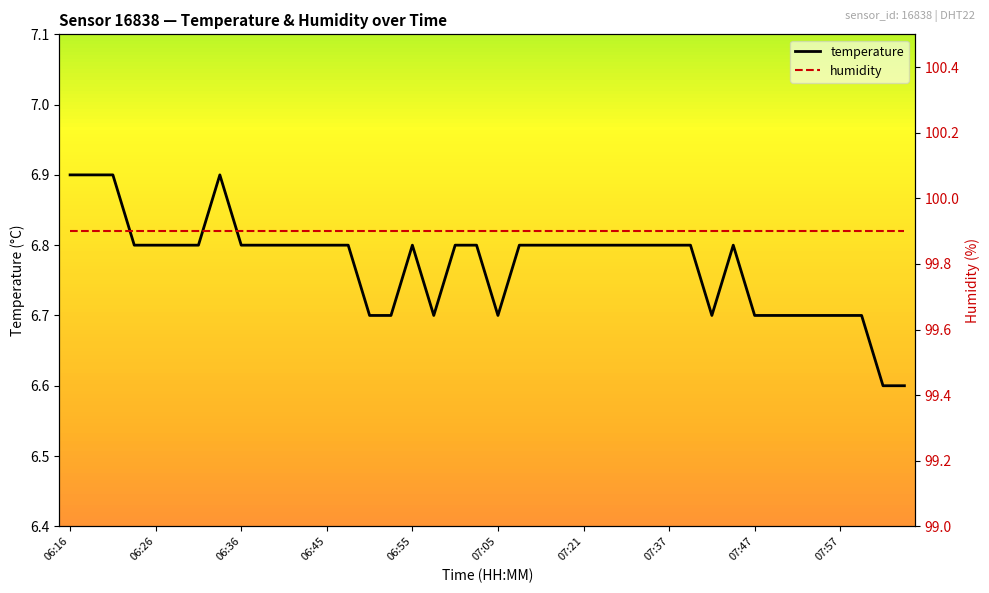

The temperature series shows 4.1 at 06:45. True or false?

False